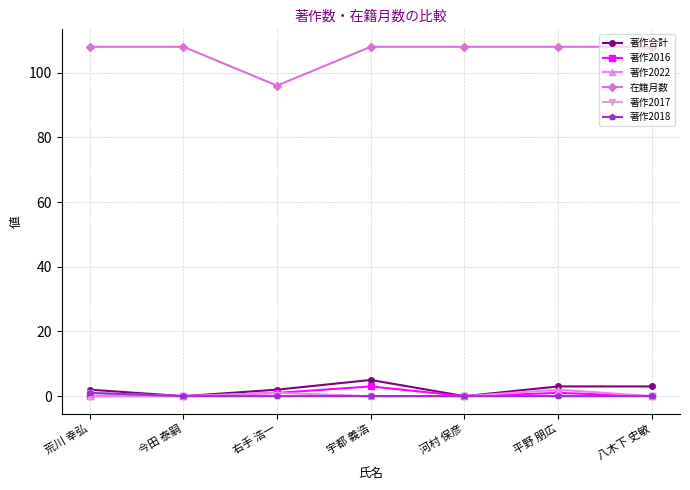

Is it true that 著作2017 equals 0 at 今田 泰嗣?

True